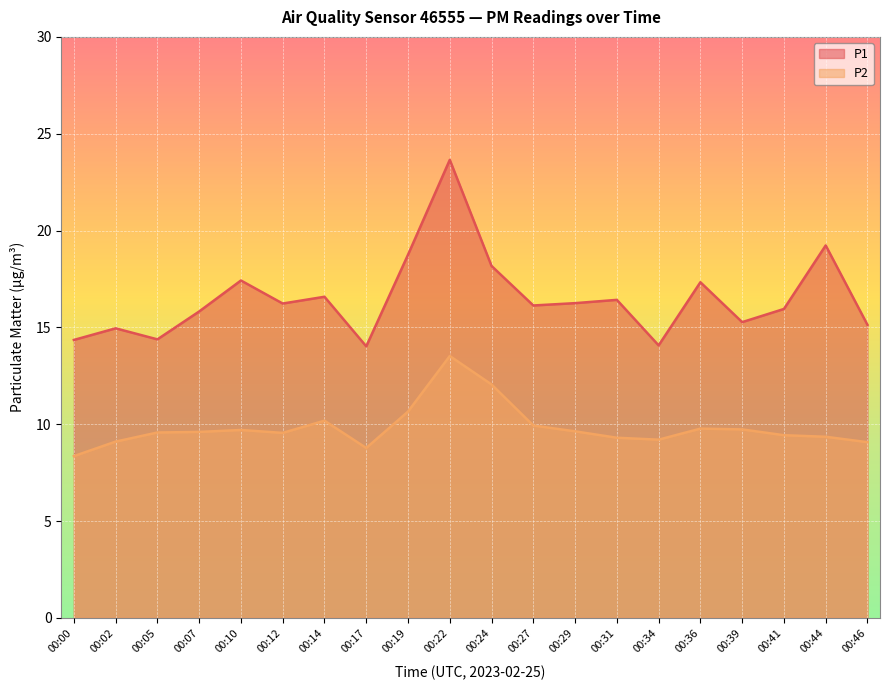

Reading right to left, transcribe all the data shown in this chart.

P1: 15.1	19.2	15.9	15.3	17.3	14.1	16.4	16.2	16.1	18.2	23.6	18.8	14.0	16.6	16.2	17.4	15.8	14.4	14.9	14.3
P2: 9.1	9.3	9.4	9.7	9.8	9.2	9.3	9.6	9.9	12.1	13.5	10.7	8.8	10.2	9.6	9.7	9.6	9.6	9.1	8.3